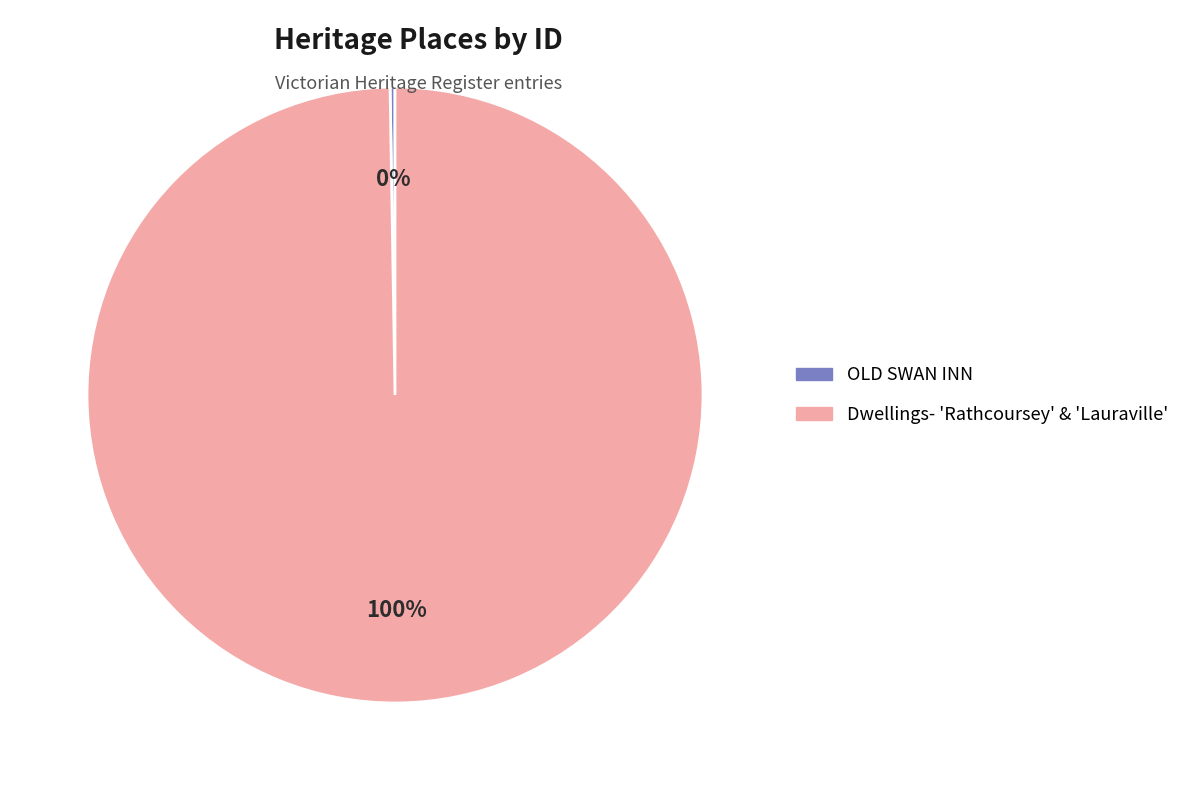

To the nearest percent, what is the average slice percentage?

50%